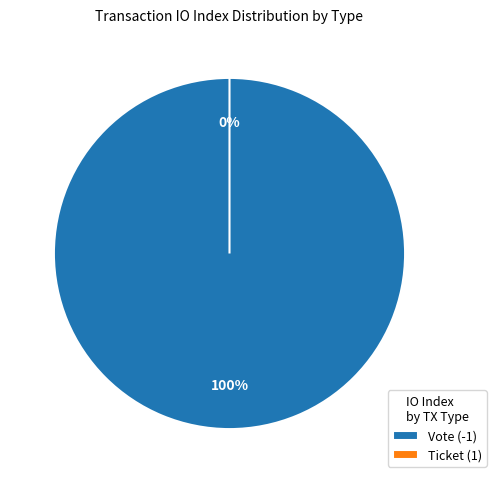

What percentage do Vote (-1) and Ticket (1) together represent?

100.0%